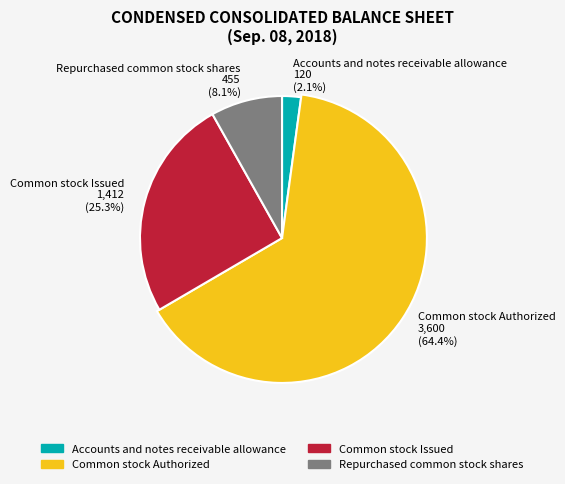

What percentage is NOT represented by Common stock Issued?

74.7%